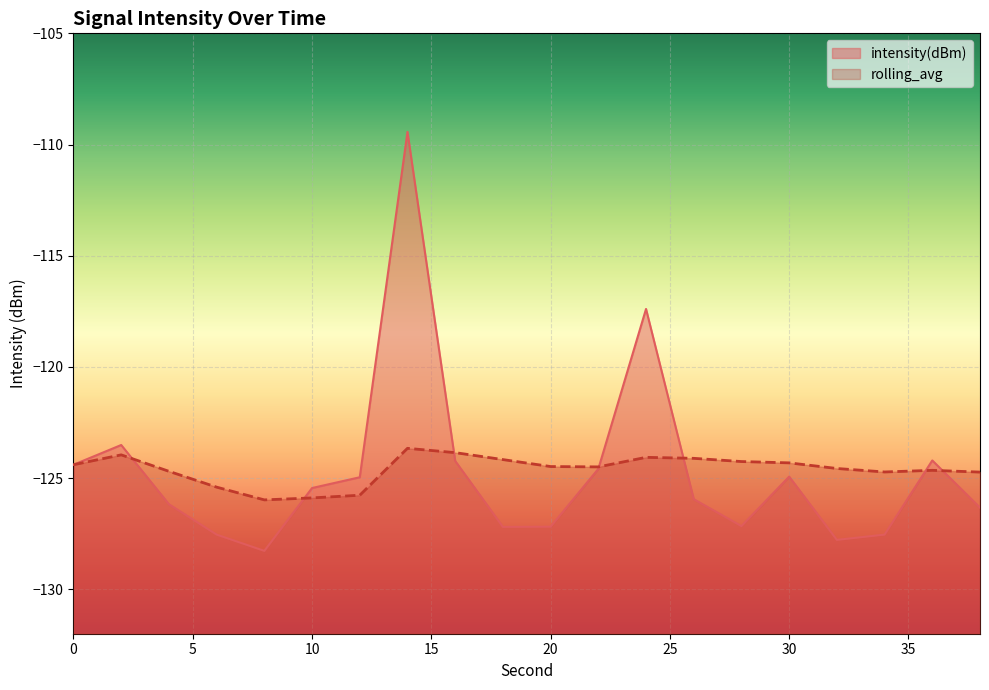

How many intersections are there between rolling_avg and intensity(dBm)?

7